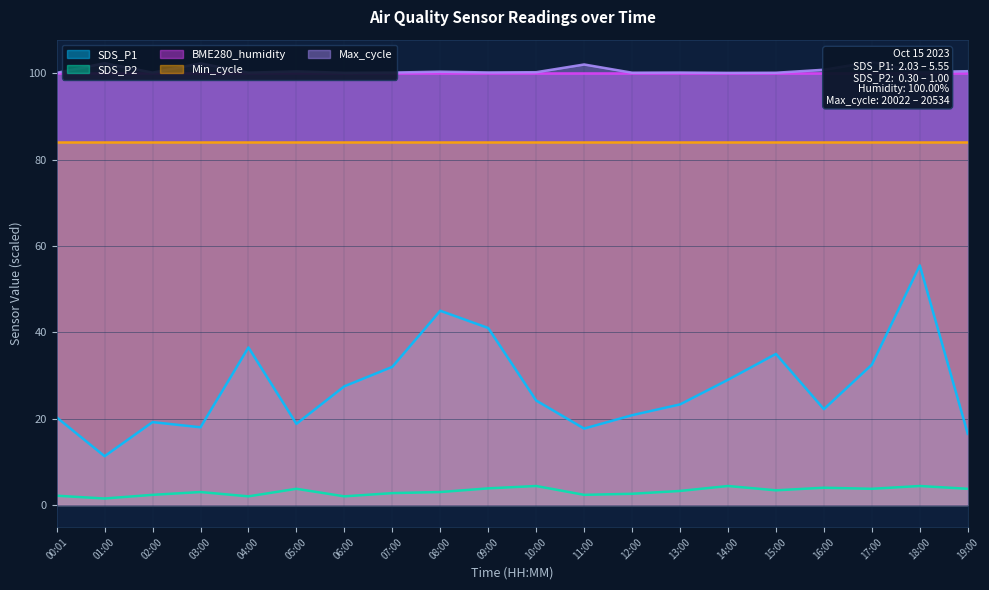

What is the label of the 8th point from the left?

07:00